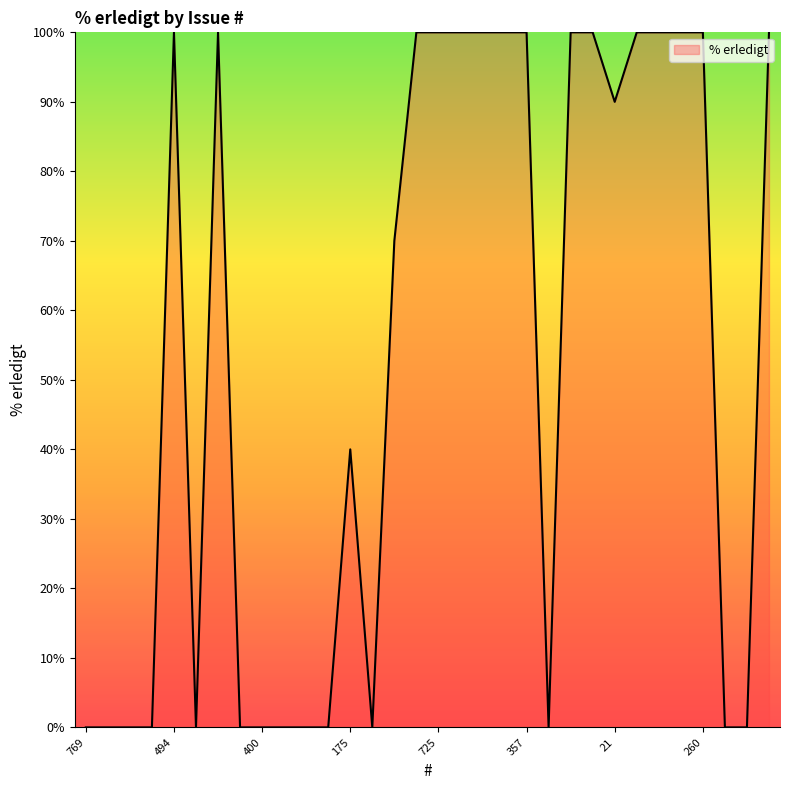

What is the difference between the maximum and minimum values?

100